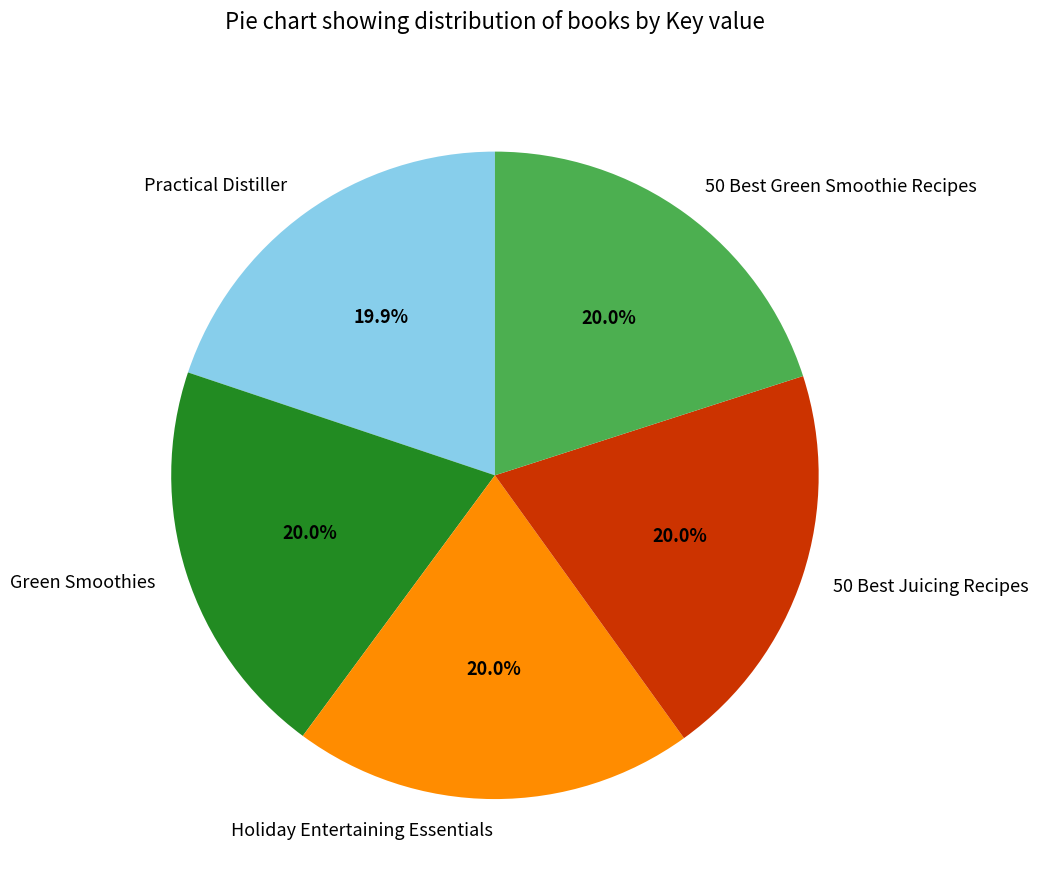

Does 50 Best Green Smoothie Recipes represent more than half of the total?

No